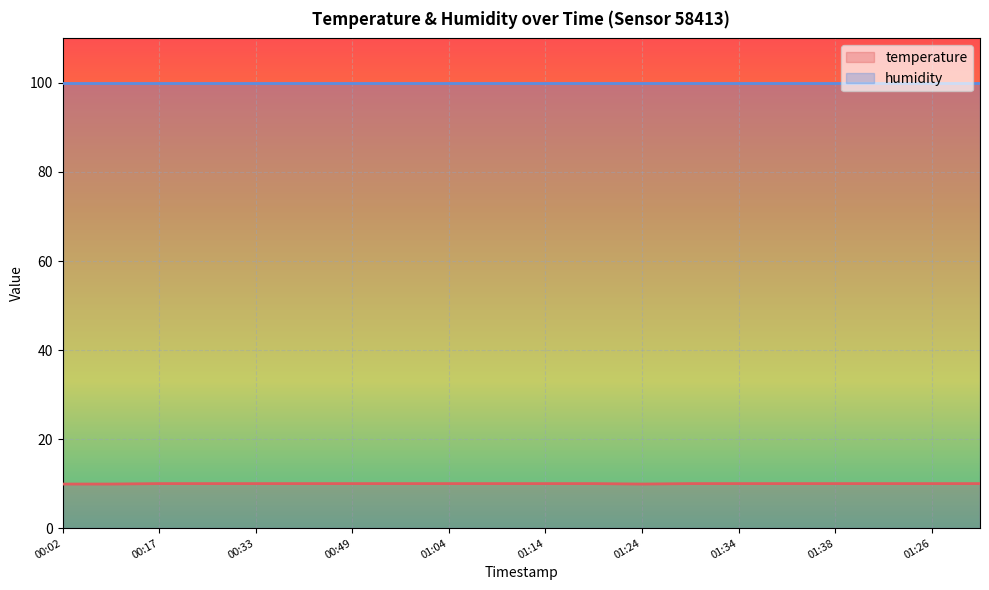

Which series has the largest total across all categories?

humidity